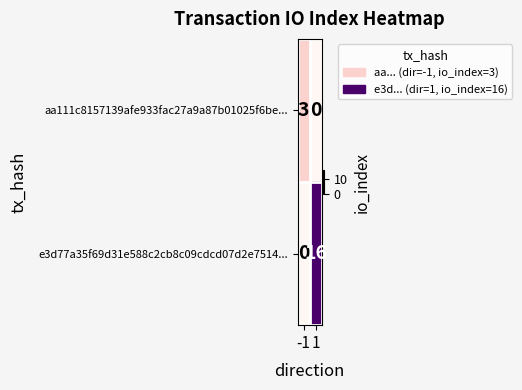

The e3d77a35f69d31e588c2cb8c09cdcd07d2e7514... series shows 16 at 1. True or false?

True